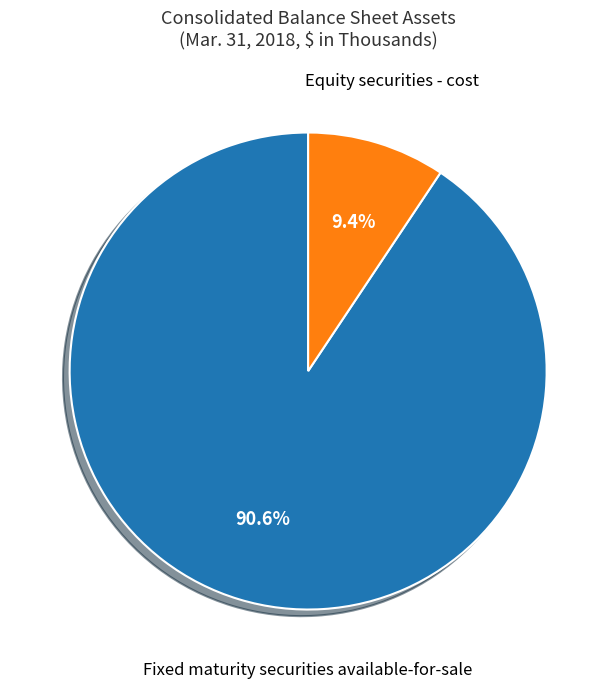

To the nearest percent, what is the difference between the Fixed maturity securities available-for-sale and Equity securities - cost slice percentages?

81%